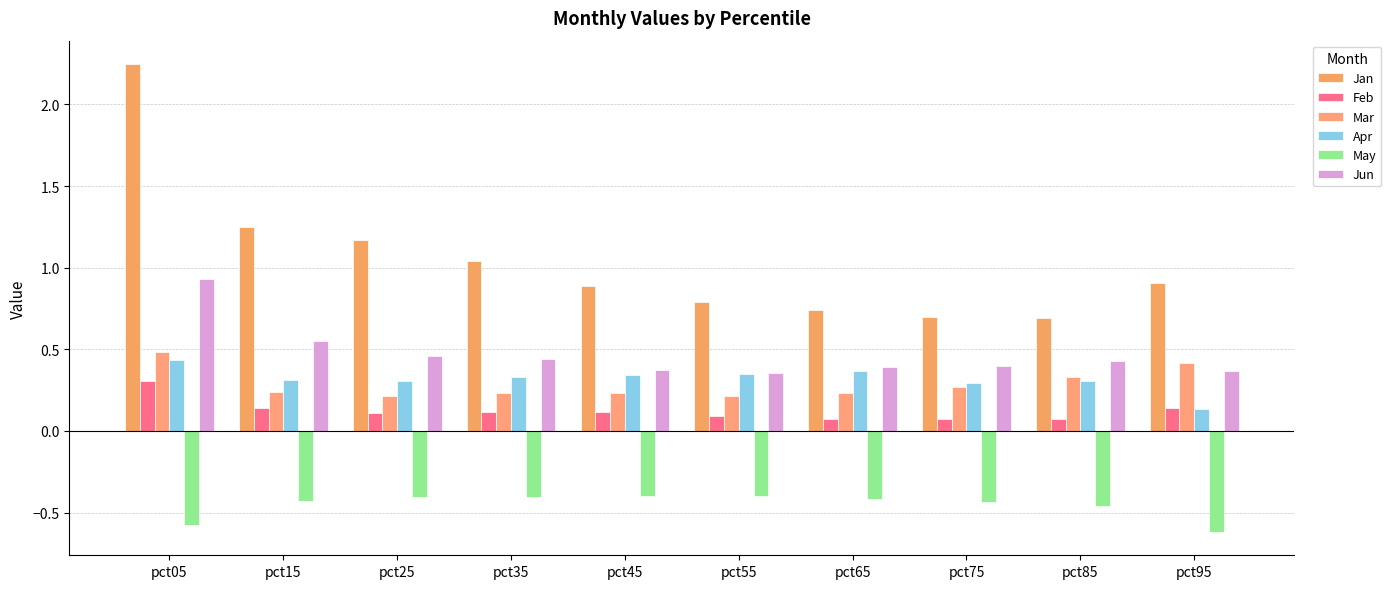

Count the number of data series in this chart.

6